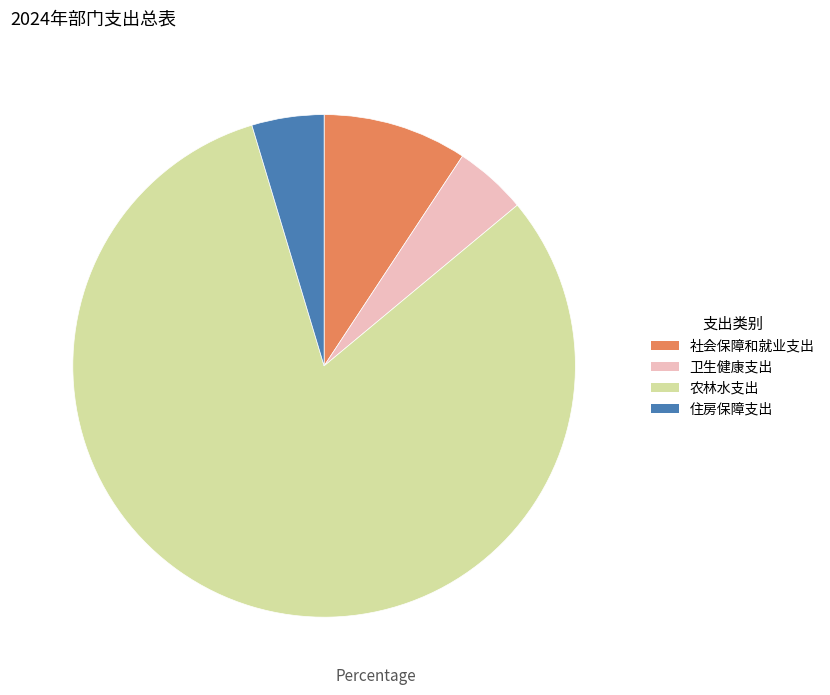

Which has a higher value, 卫生健康支出 or 社会保障和就业支出?

社会保障和就业支出